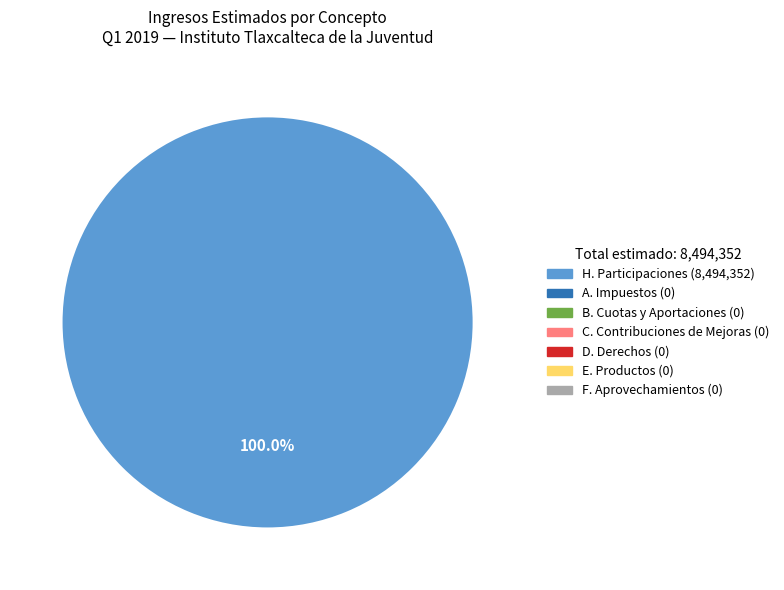

Does any single category account for the majority?

Yes